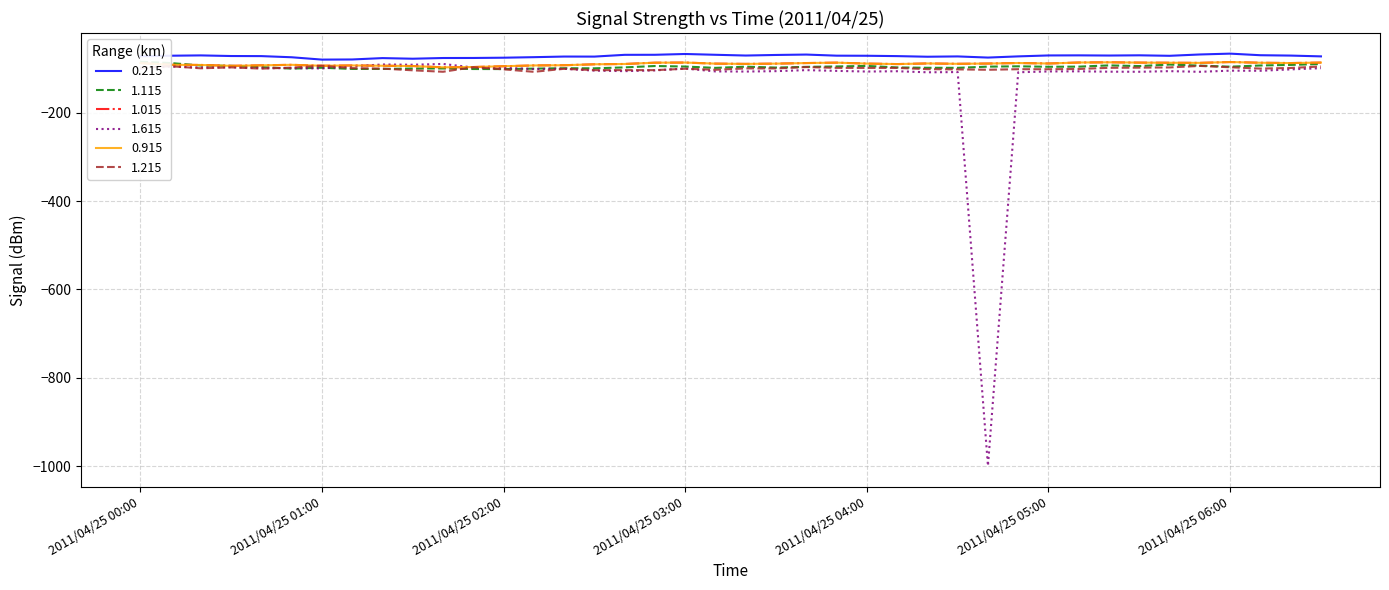

In 0.215, how many points are higher than both neighbors (excluding endpoints)?

9